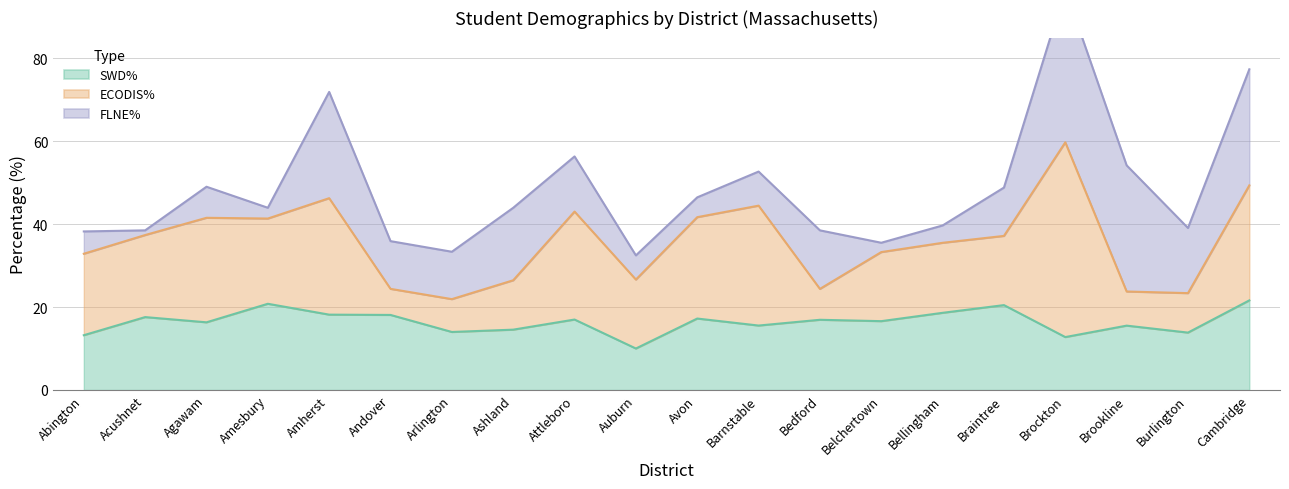

How many lines are shown in the chart?

3